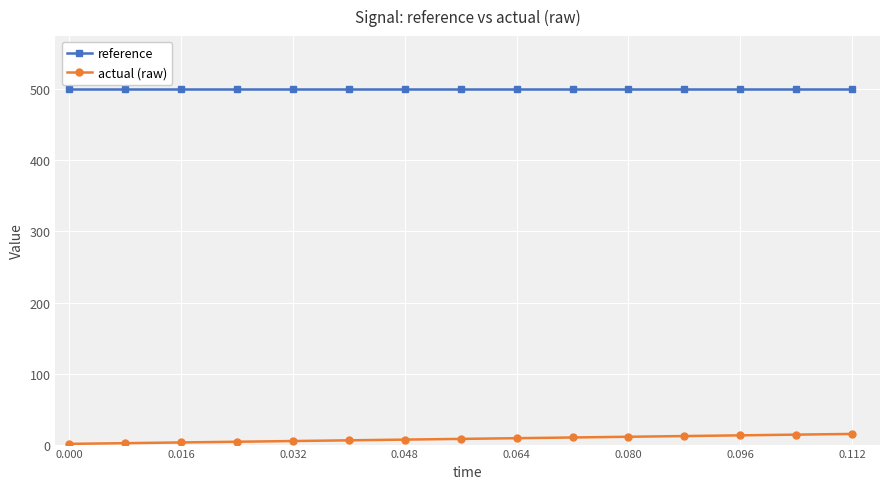

Which series has the largest total across all categories?

reference